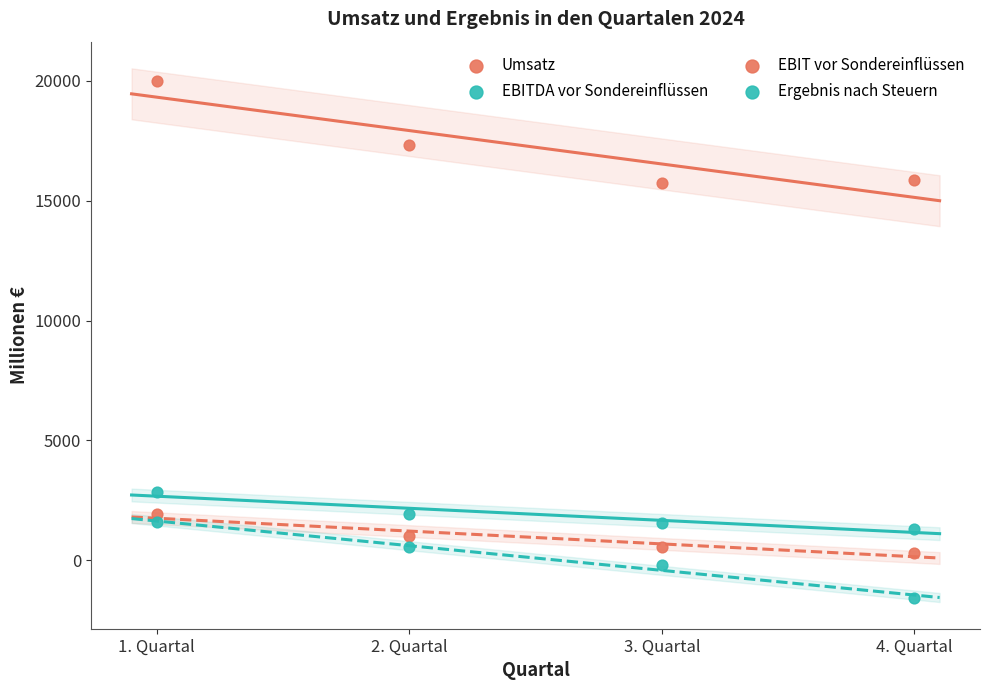

How many data points are displayed?

16